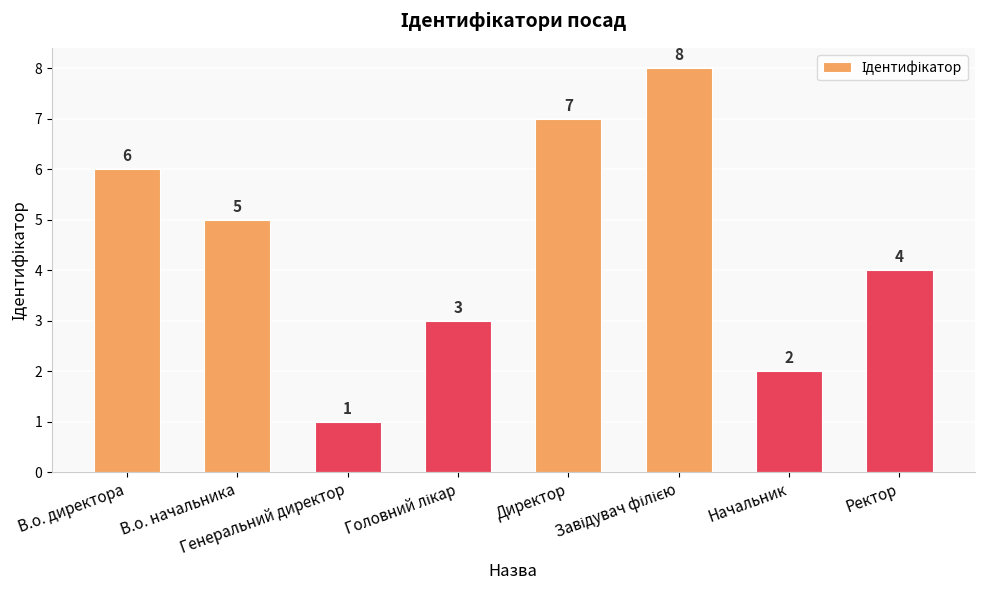

Are the bars horizontal?

No